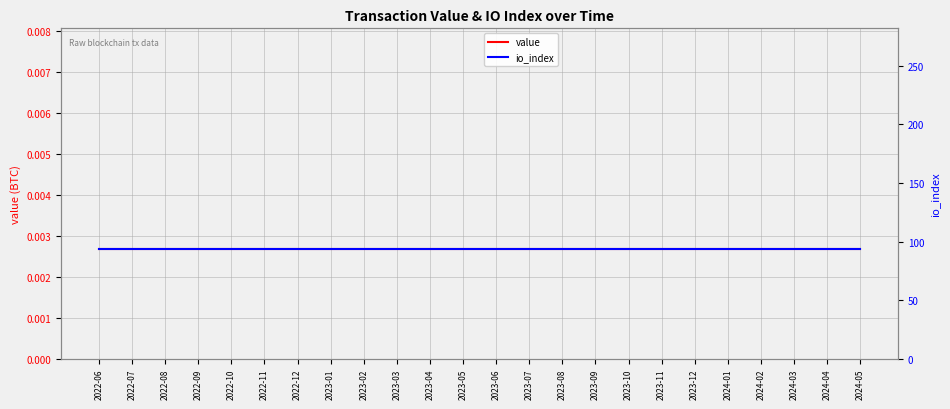

At 2024-02, list the series in order from smallest to largest.

value, io_index